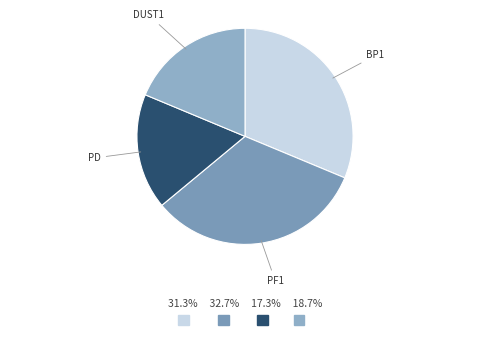

What is the ratio of the value at DUST1 to the value at PD?

1.1